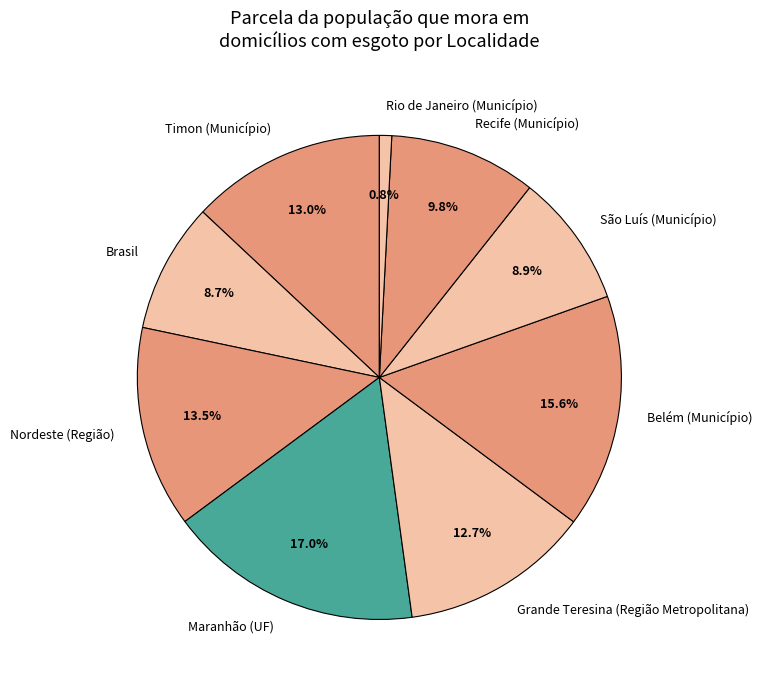

Count the number of slices in the pie.

9